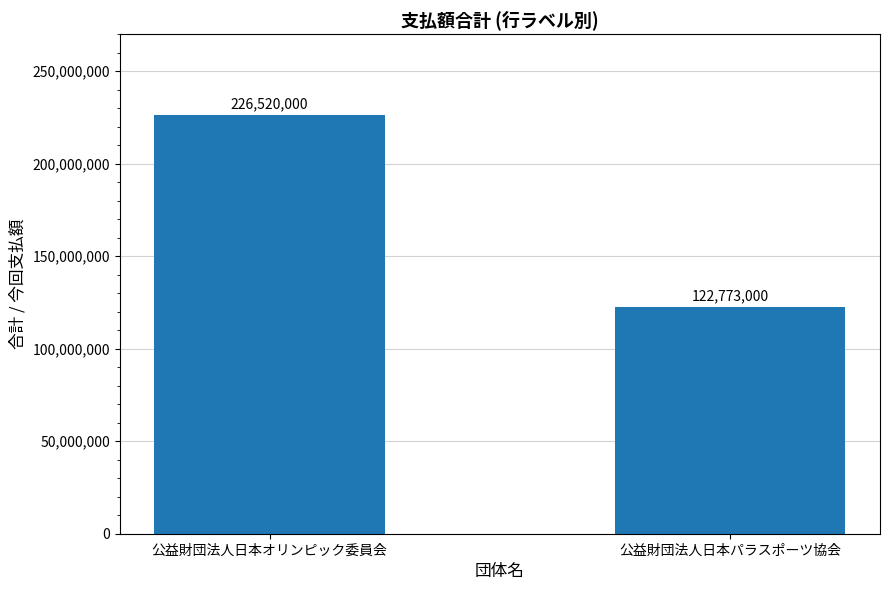

True or false: the data shows 185084350 at 公益財団法人日本パラスポーツ協会.

False